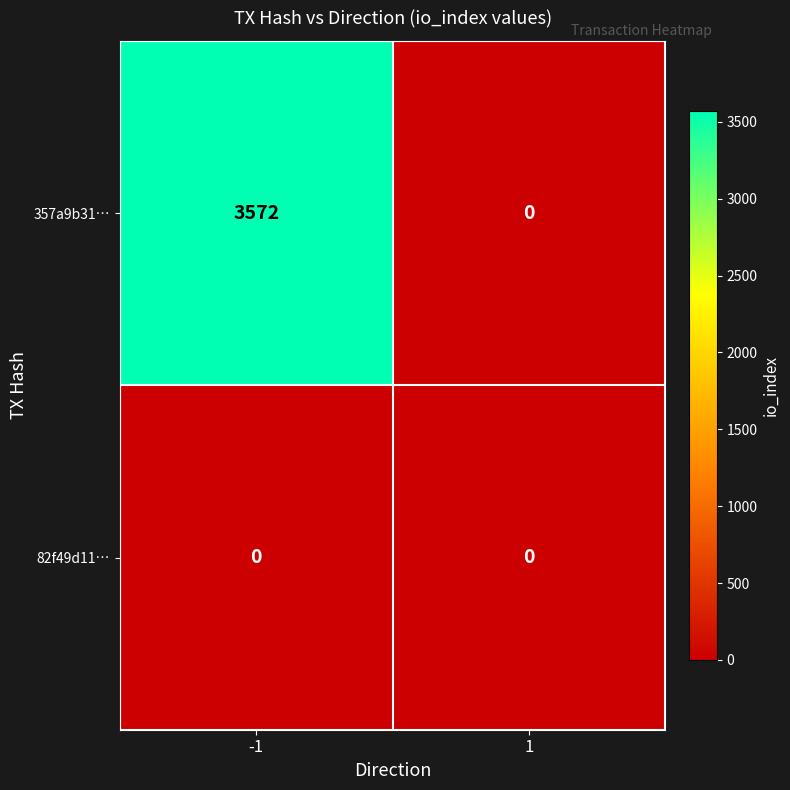

Rank the series by their maximum value, from highest to lowest.

357a9b31…, 82f49d11…